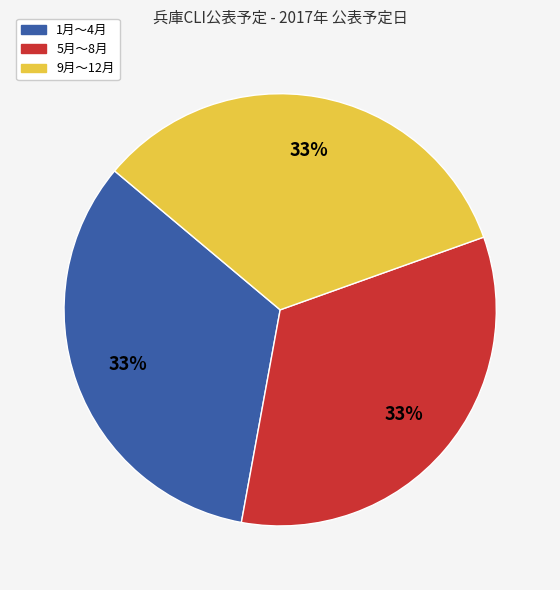

Does any single category account for the majority?

No